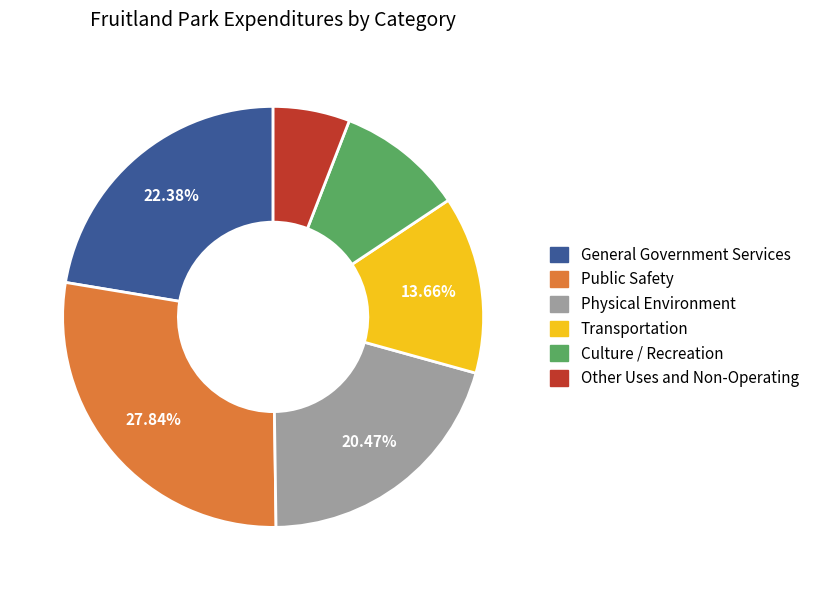

How many slices are in this pie chart?

6